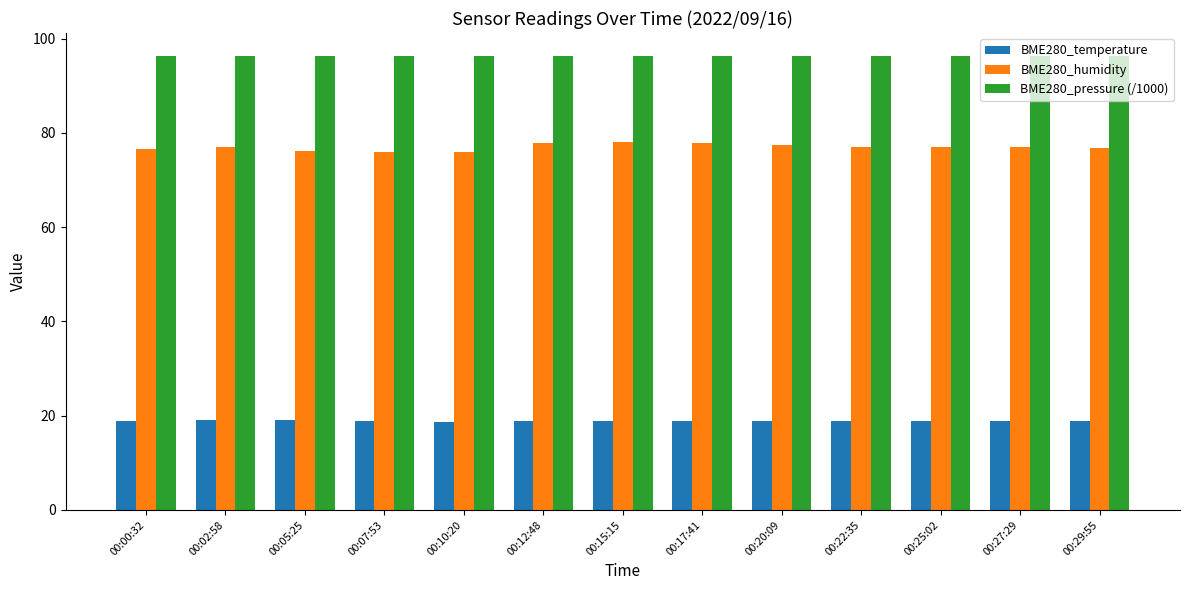

The value of BME280_pressure (/1000) at 00:22:35 is 96.3. True or false?

True